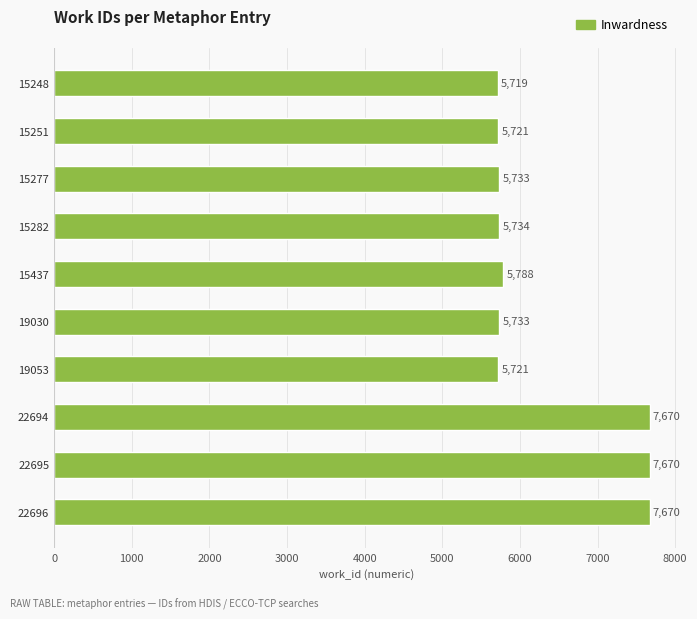

Read the value at 15251.

5721